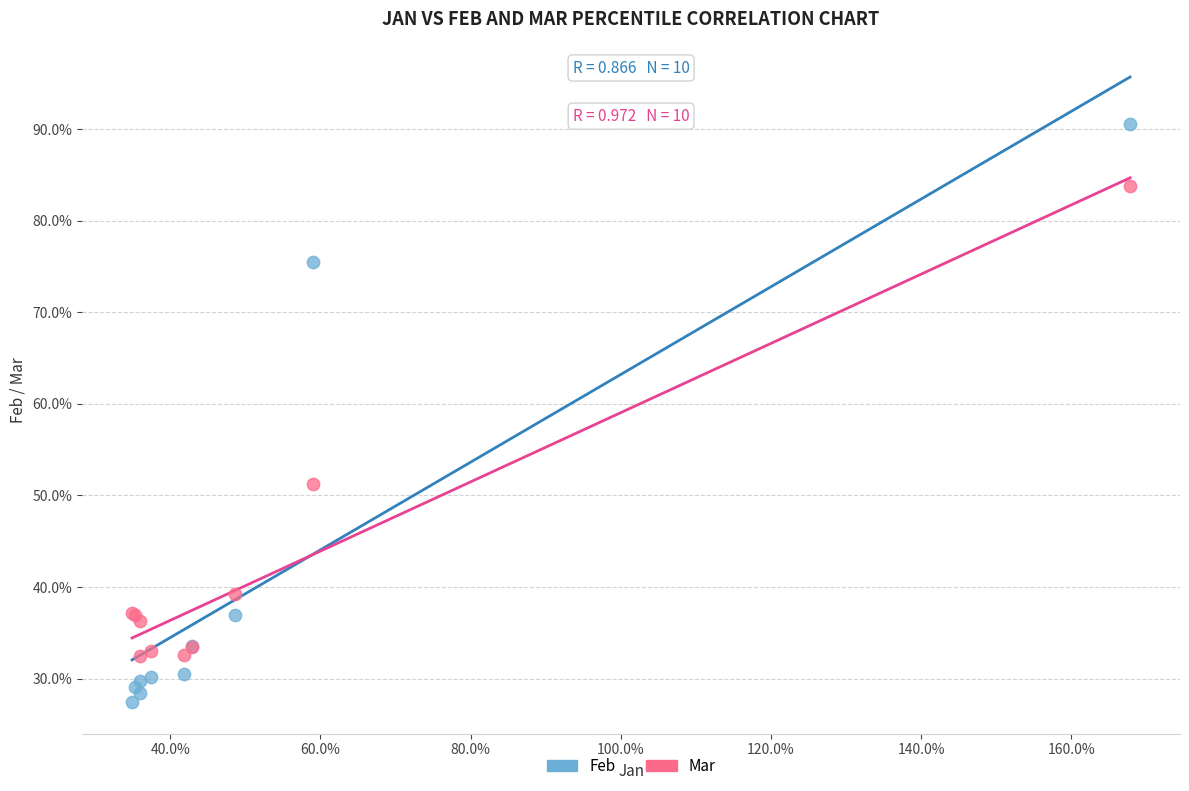

Which series reaches the minimum Y coordinate?

Feb